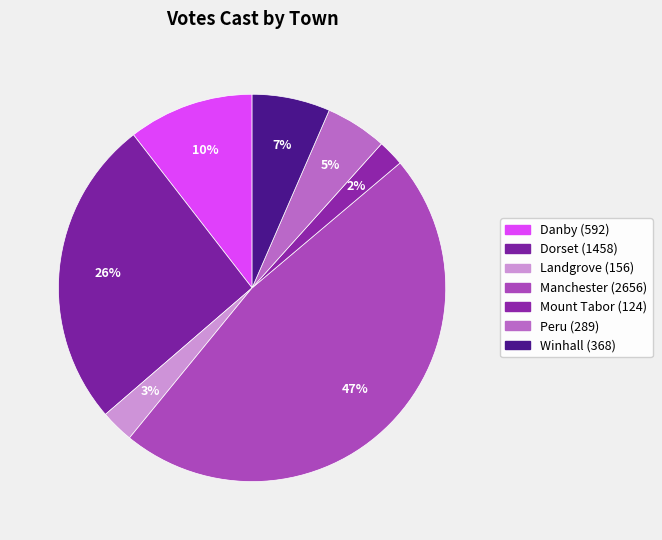

Combined, what portion of the pie is Landgrove and Winhall?

9.3%